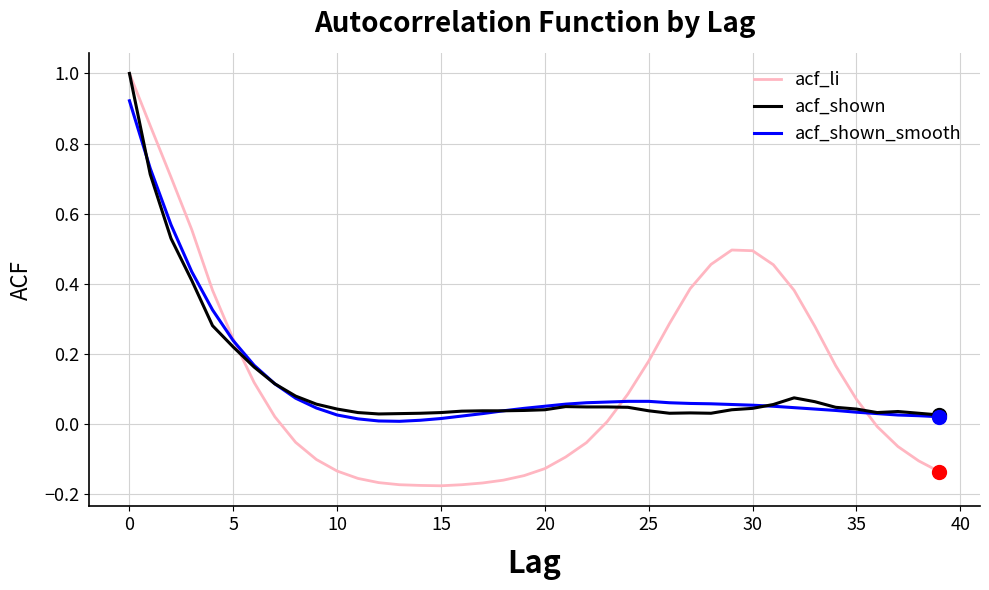

Which series has the largest range (max minus min)?

acf_li